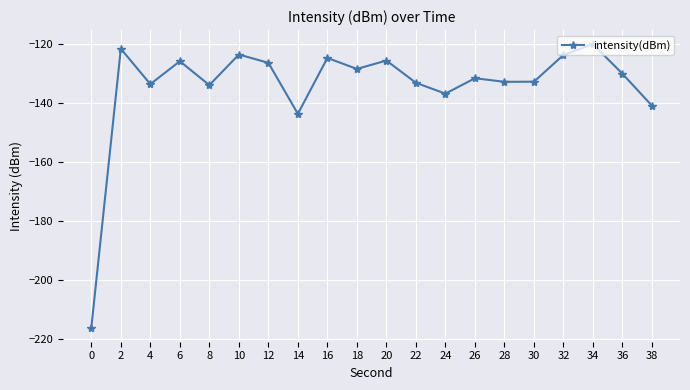

True or false: the data has more than 2 interior local peaks.

True